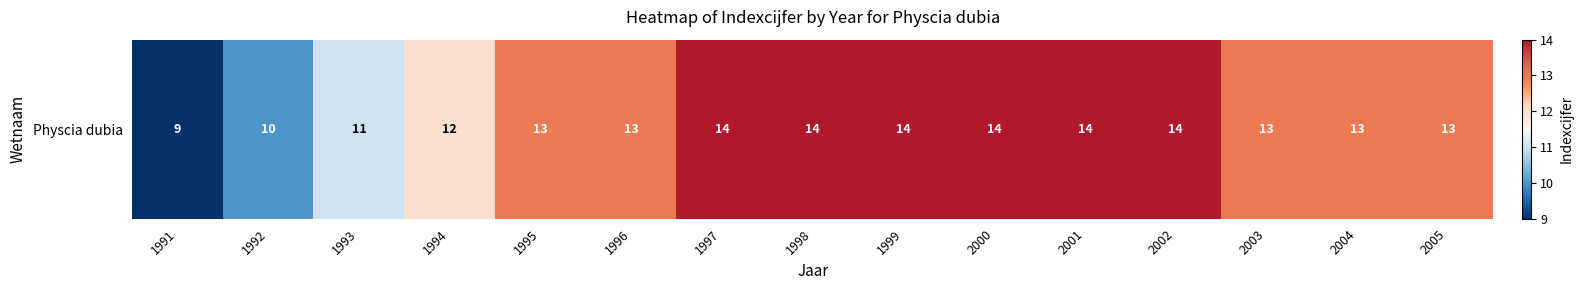

List the labels in order of value, largest first.

1997, 1998, 1999, 2000, 2001, 2002, 1995, 1996, 2003, 2004, 2005, 1994, 1993, 1992, 1991